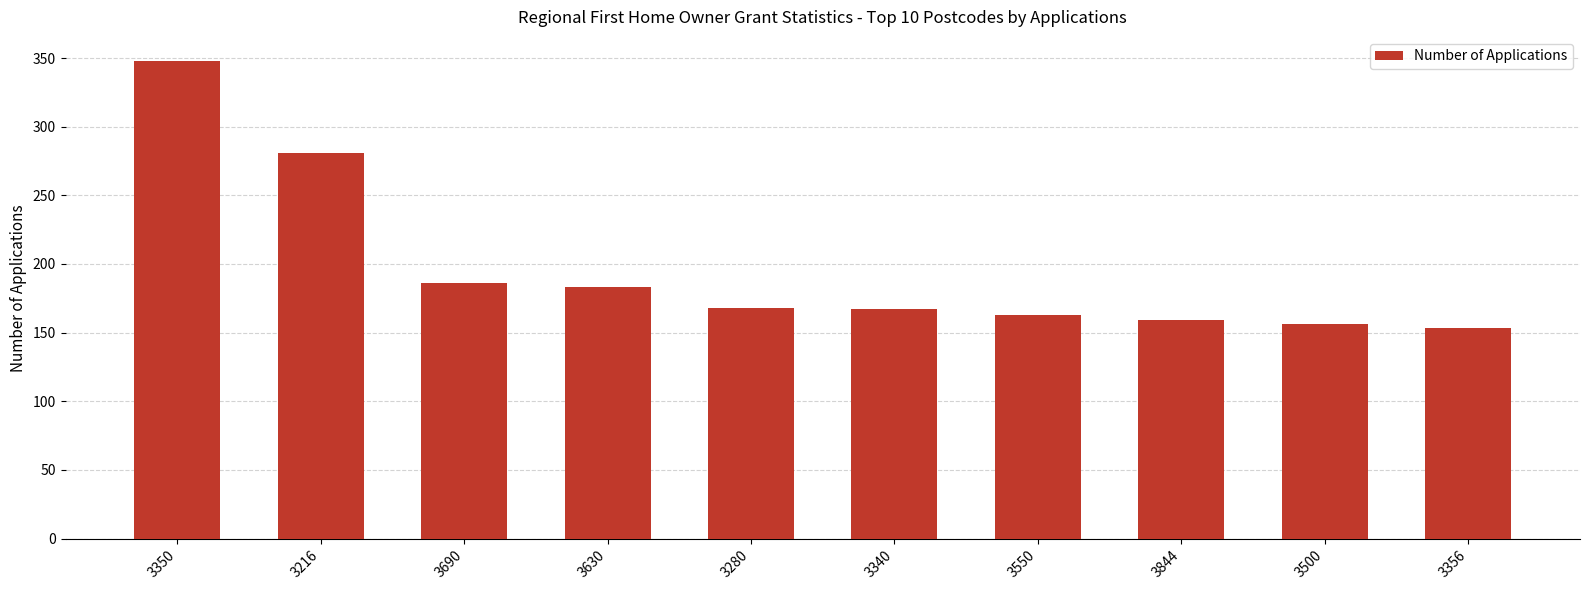

Does the chart contain any negative values?

No